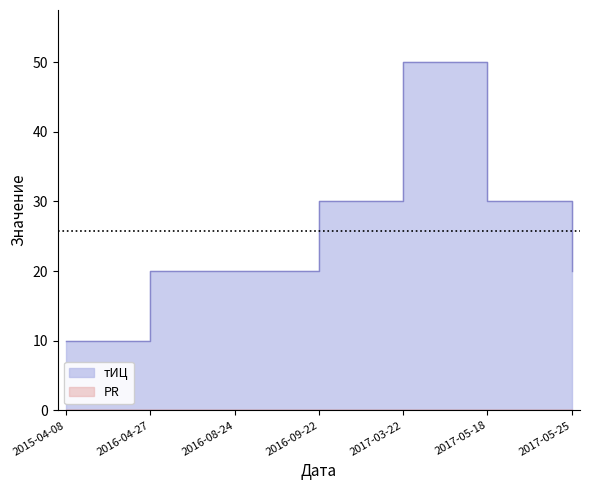

What is the difference between the second highest and minimum values?

20